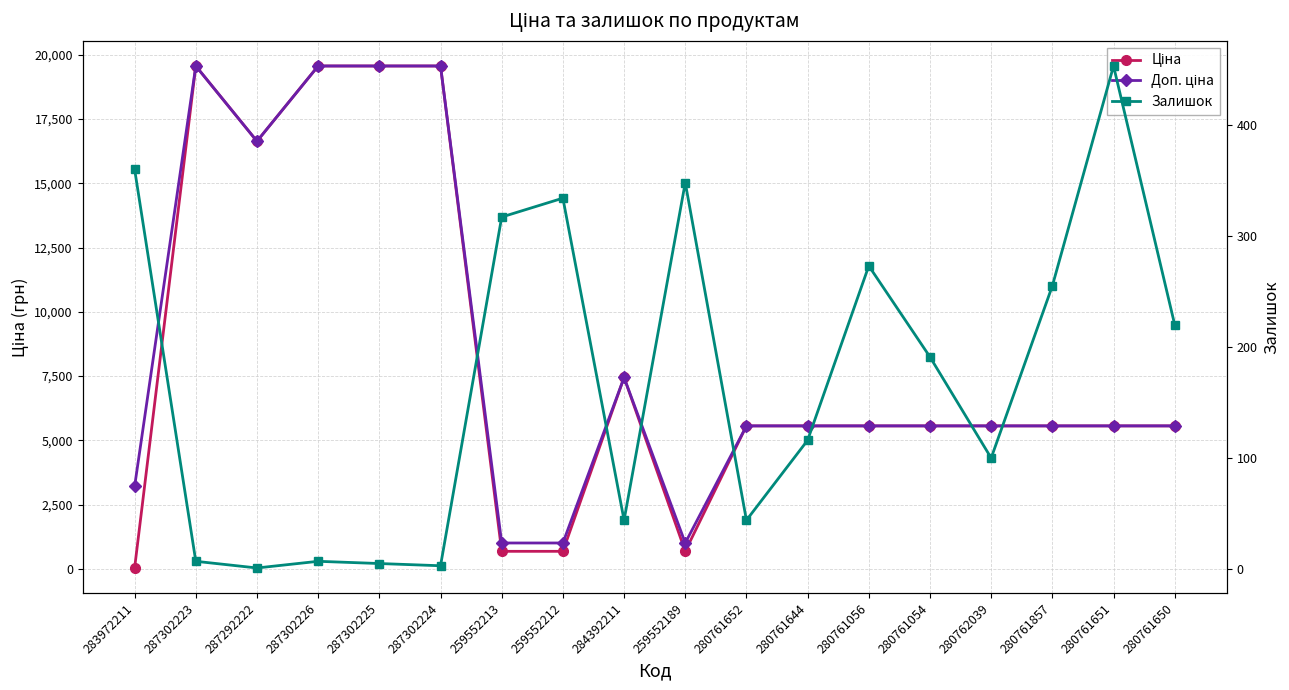

At which label does Залишок first exceed 191?

283972211